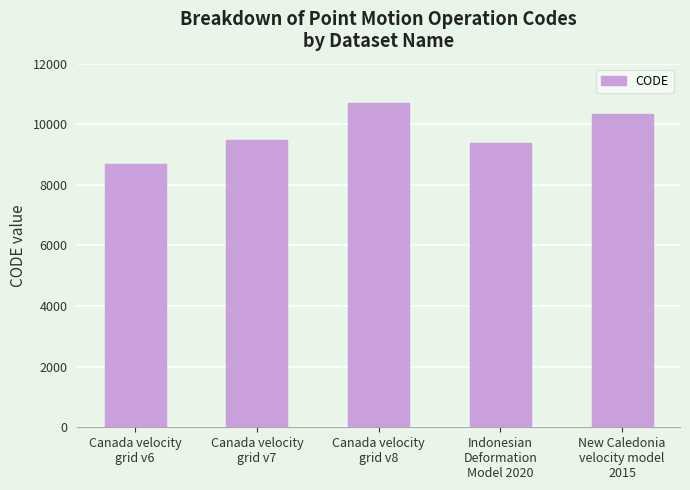

What is the greatest value displayed?

10707